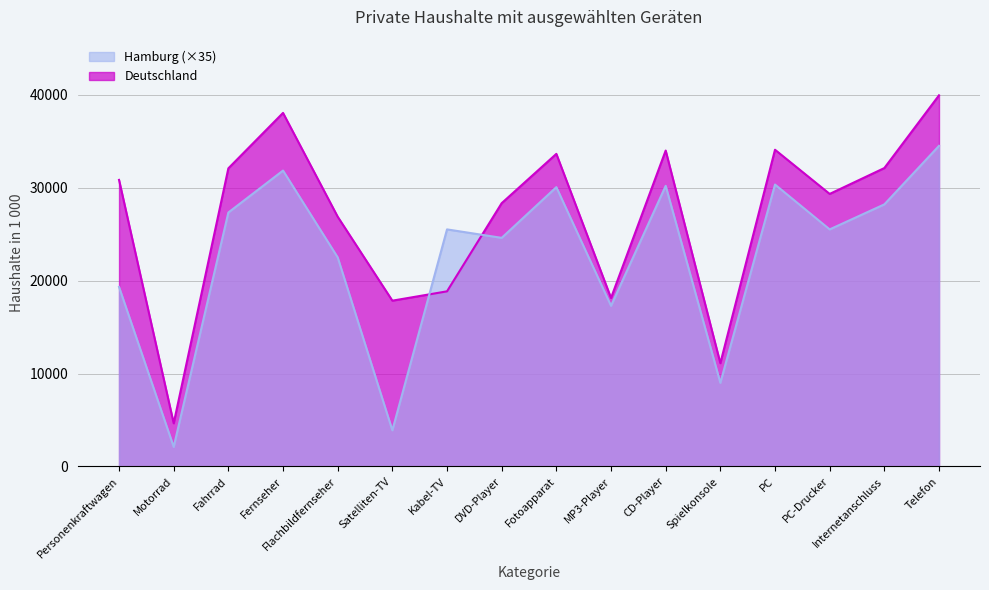

What is the total value across all series at MP3-Player?

35422